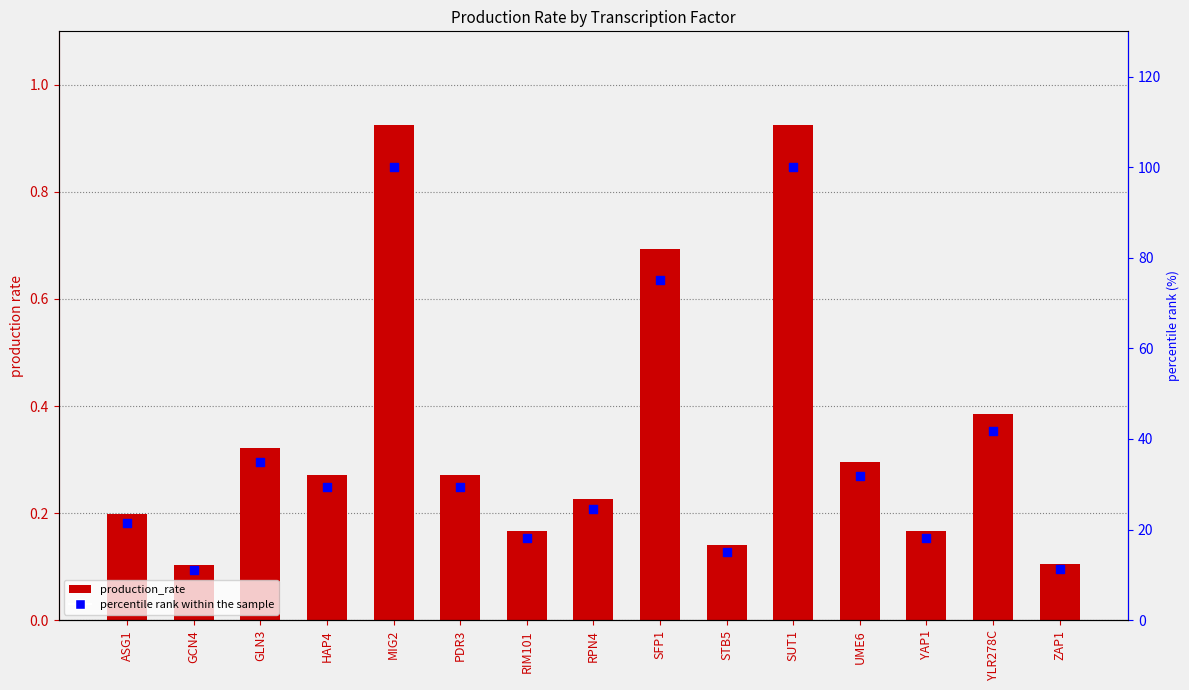

What are all the series names shown in the legend?

production_rate, percentile rank within the sample